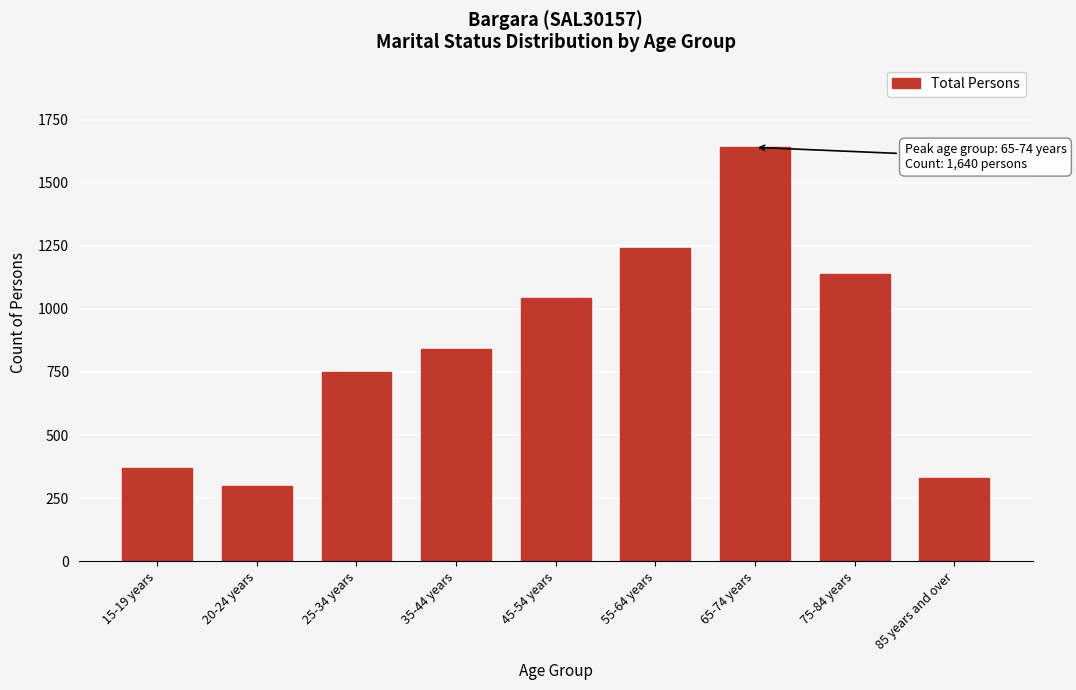

Reading left to right, transcribe all the data shown in this chart.

369	297	748	841	1044	1242	1640	1140	329